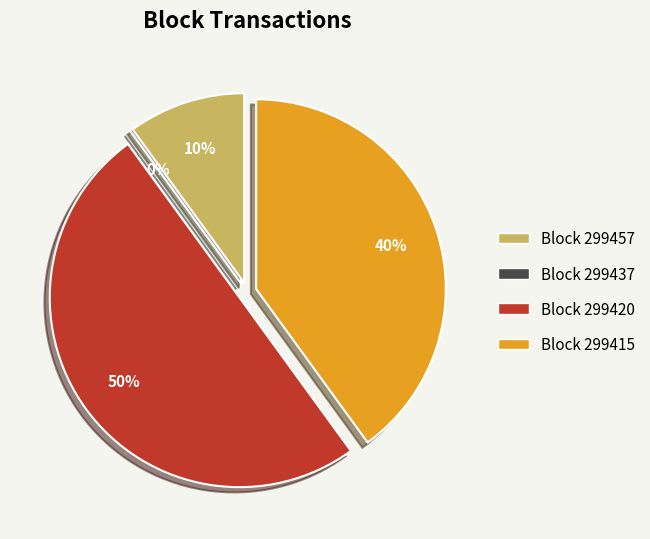

Is there any slice that represents more than half of the pie?

No